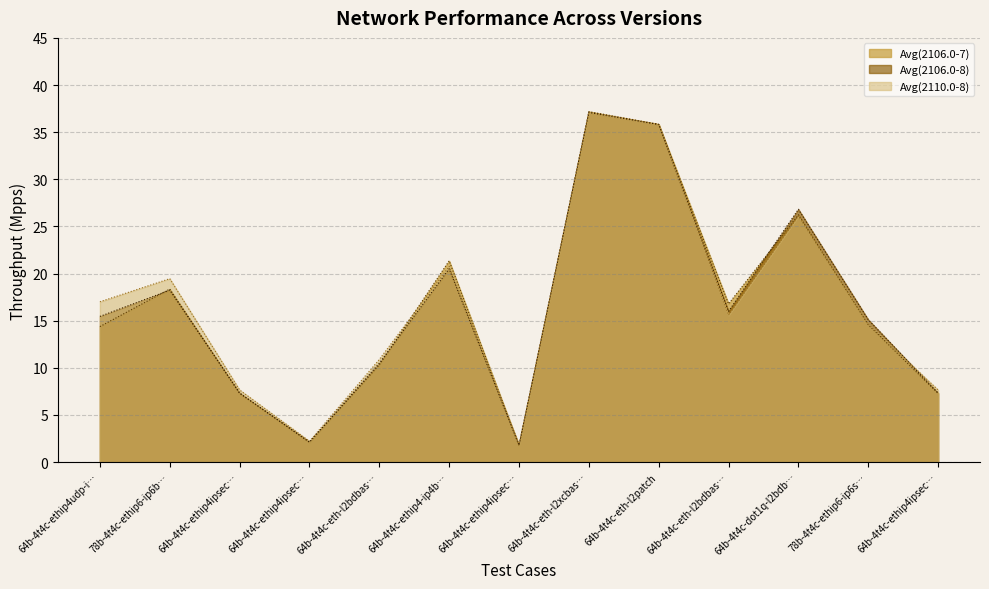

At 64b-4t4c-eth-l2bdbas…, list the series in order from smallest to largest.

Avg(2106.0-7), Avg(2106.0-8), Avg(2110.0-8)